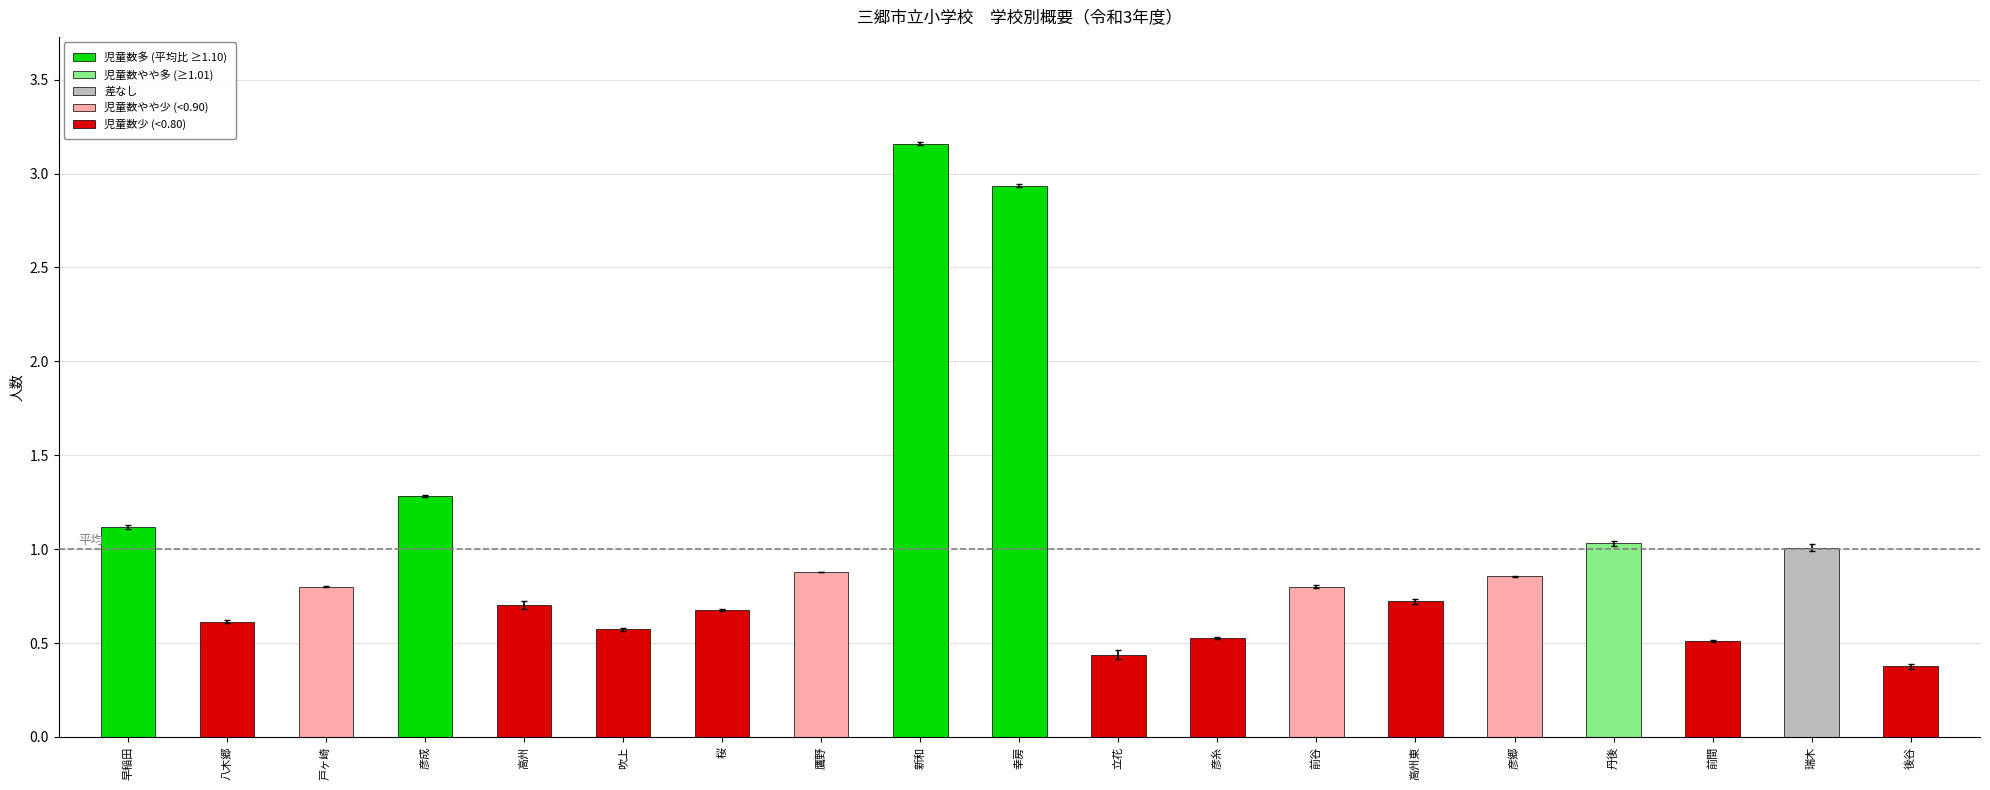

What position from the left is 桜?

7